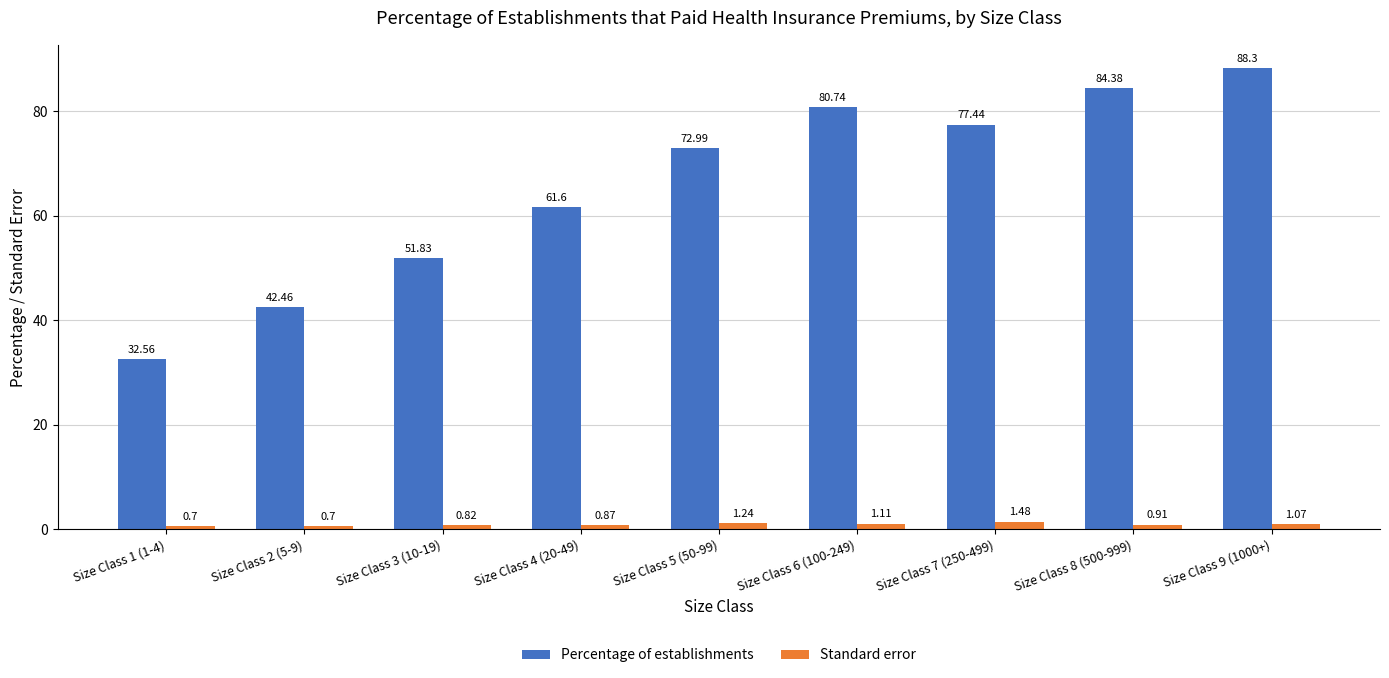

At how many categories does at least one series exceed 56?

6